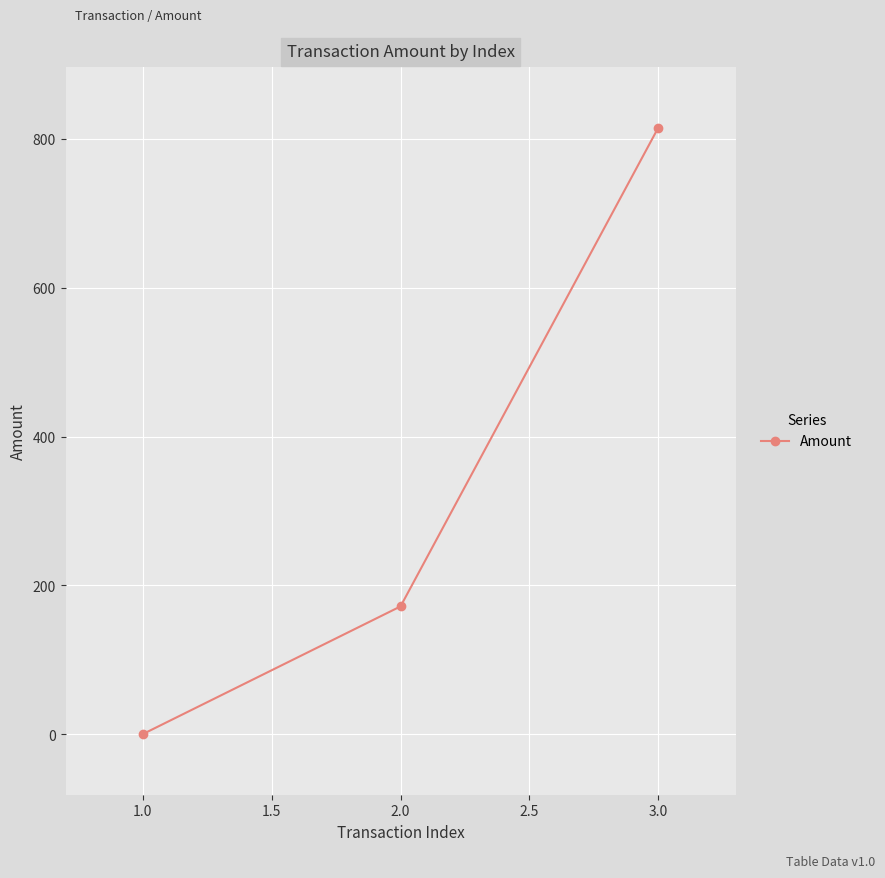

The value at 1.0 is 0.0. True or false?

True